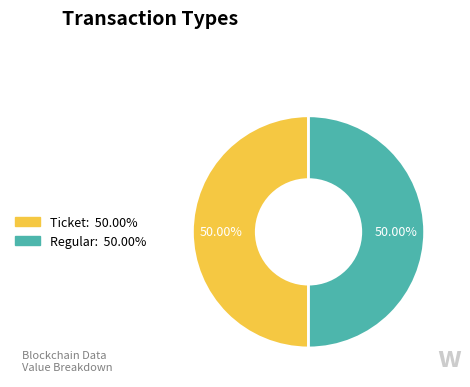

Is the sum of Regular and Ticket greater than half?

Yes